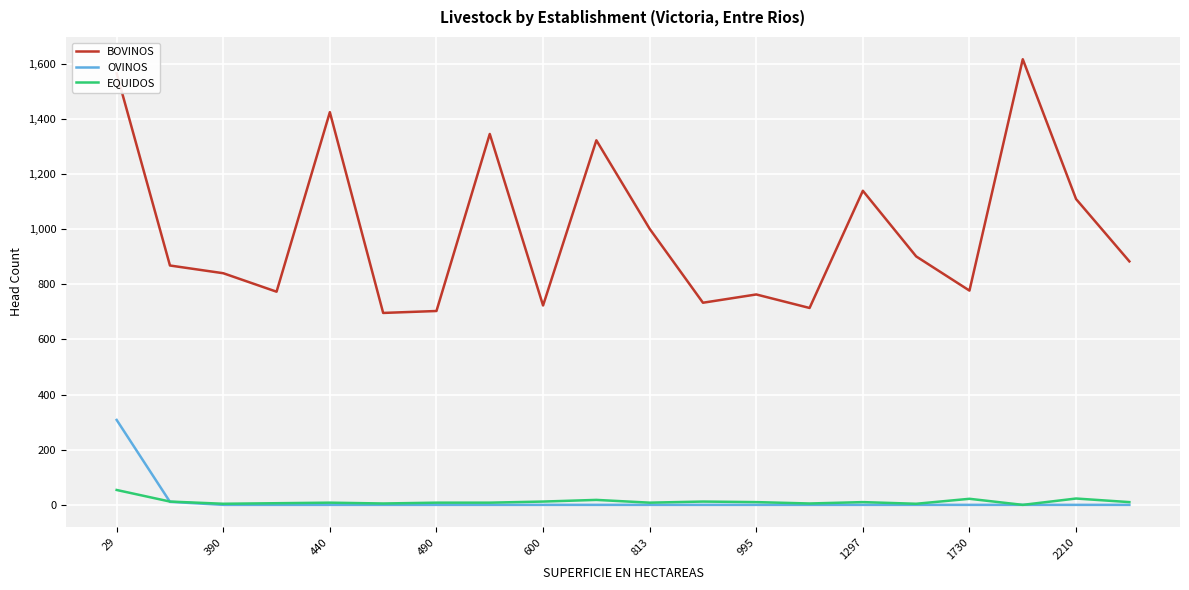

Which series has the largest total across all categories?

BOVINOS